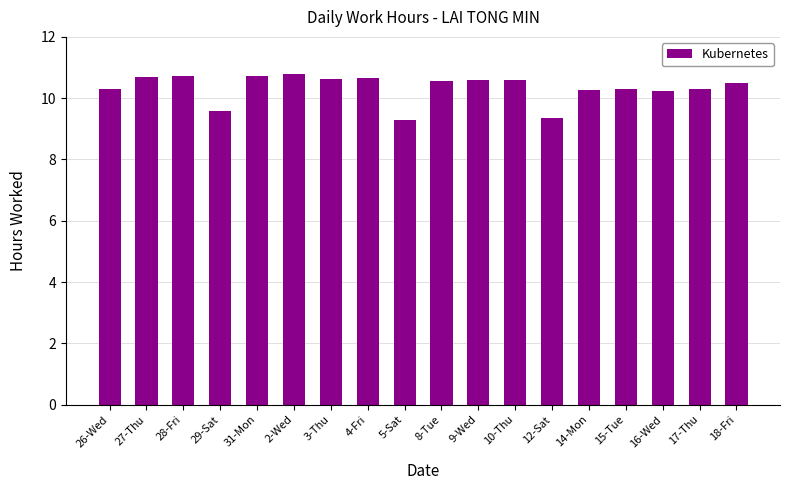

What is the difference between the values at 8-Tue and 14-Mon?

0.3